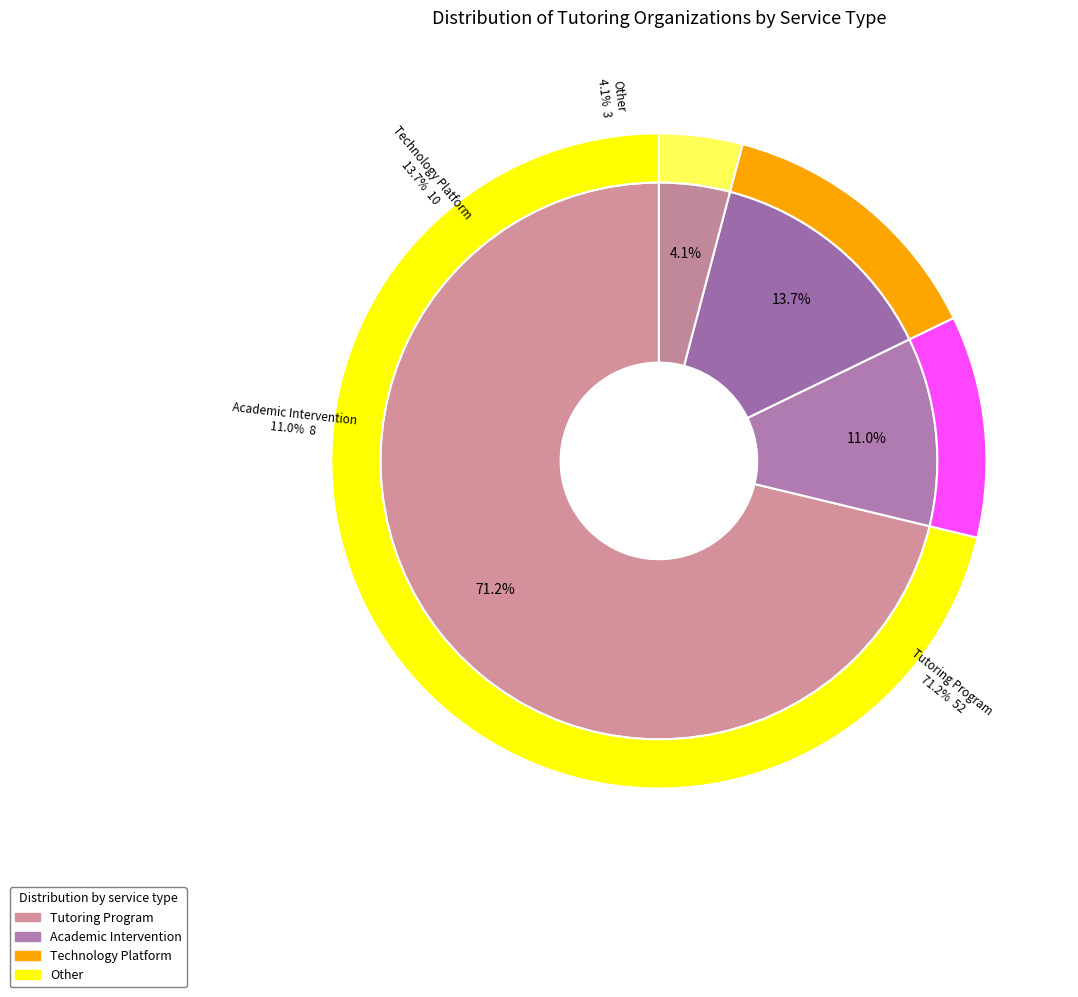

Between Other and Tutoring Program, which is larger?

Tutoring Program